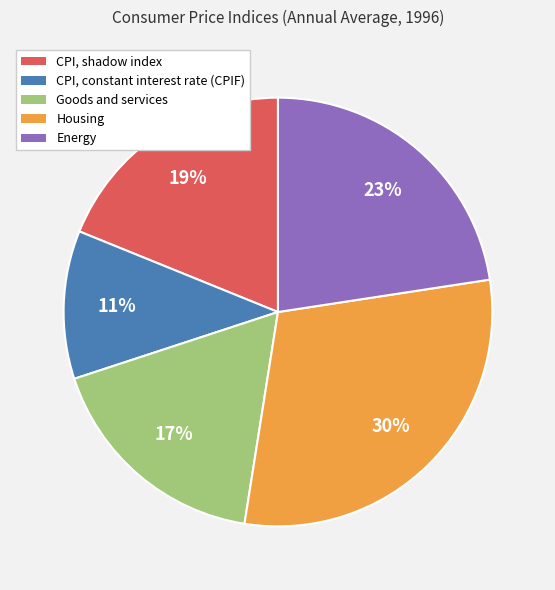

To the nearest percent, what is the combined percentage of Housing and CPI, shadow index?

49%